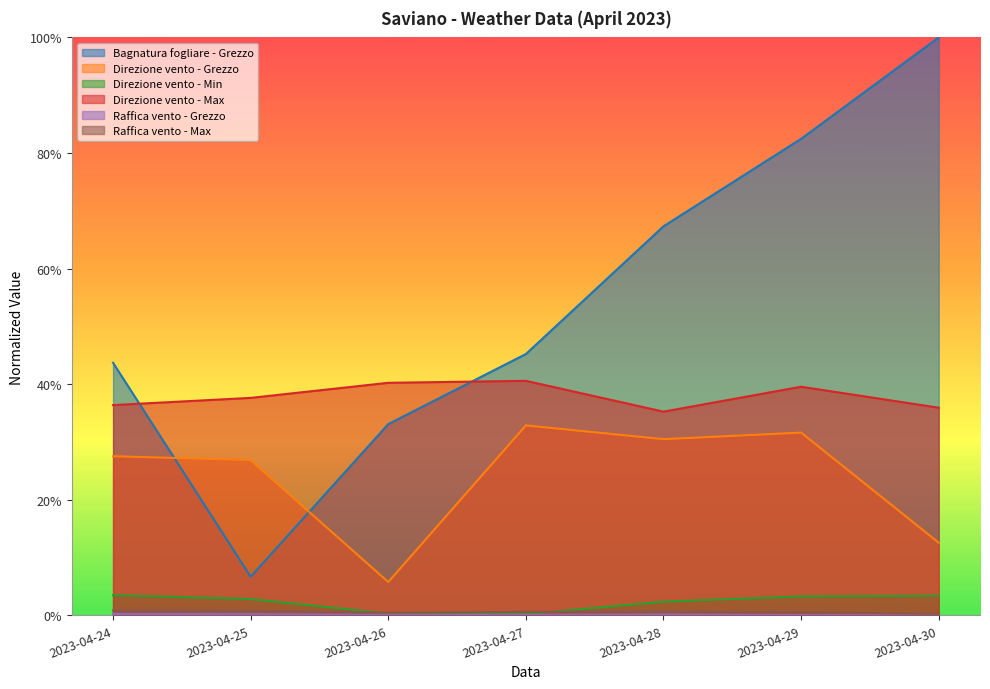

True or false: Raffica vento - Grezzo and Raffica vento - Max cross at least once.

False